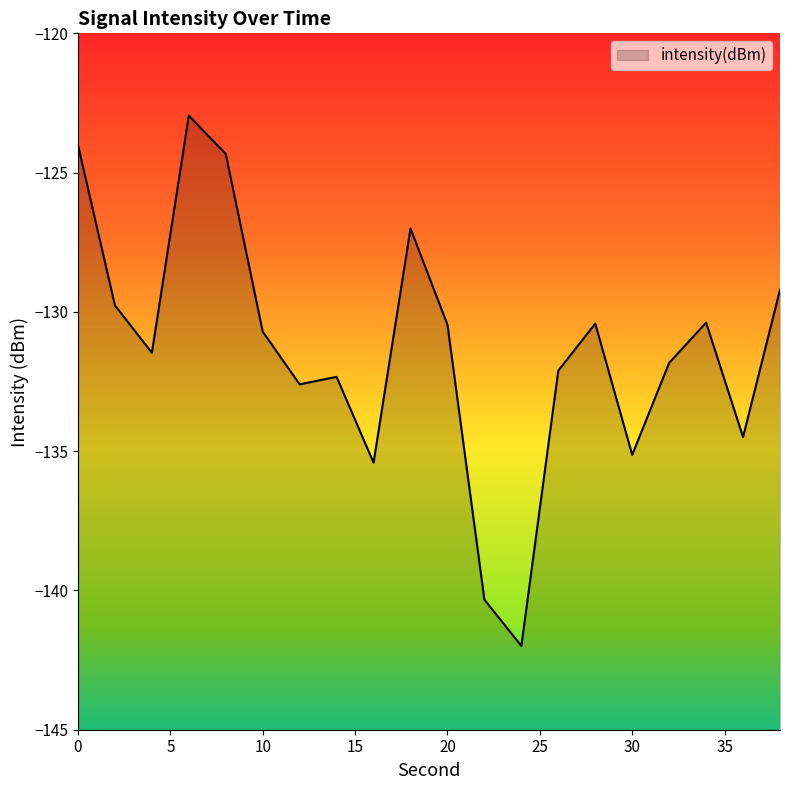

List the labels in order of value, largest first.

6, 0, 8, 18, 38, 2, 34, 28, 20, 10, 4, 32, 26, 14, 12, 36, 30, 16, 22, 24